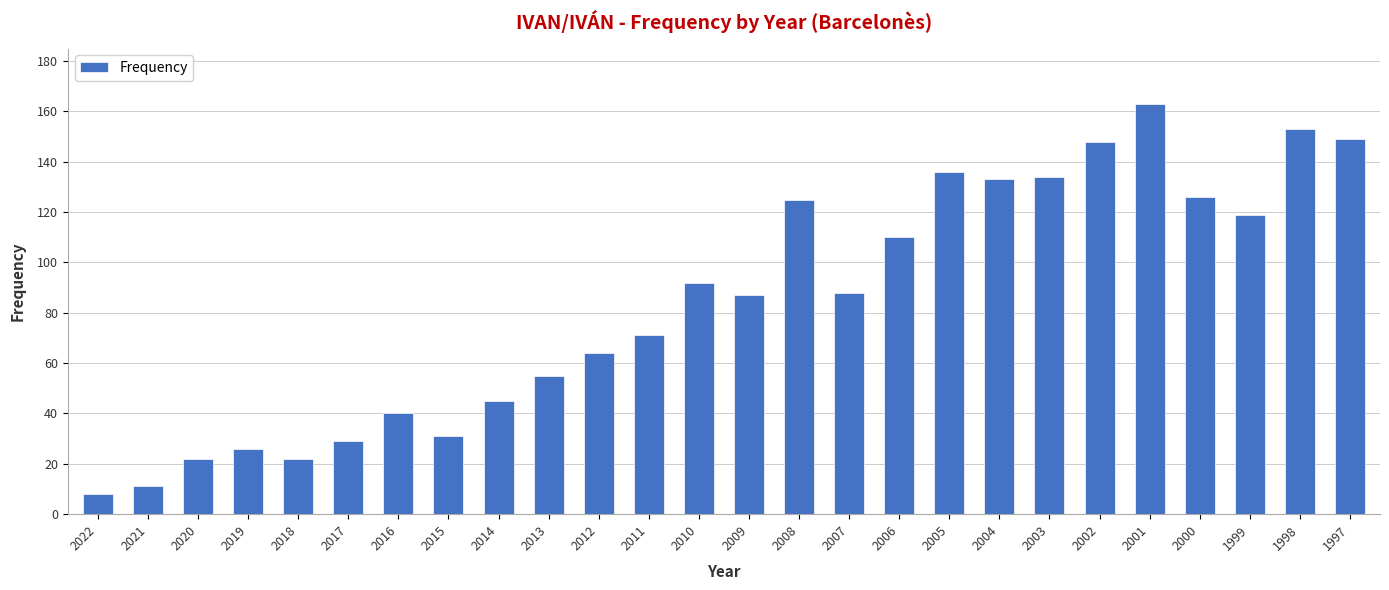

What is the change in value from 2013 to 2010?

+37